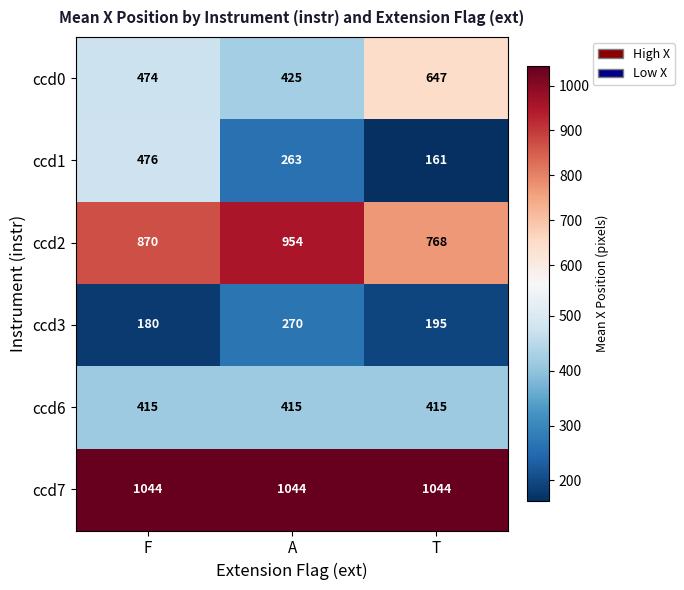

What is the maximum value shown in the chart?

1044